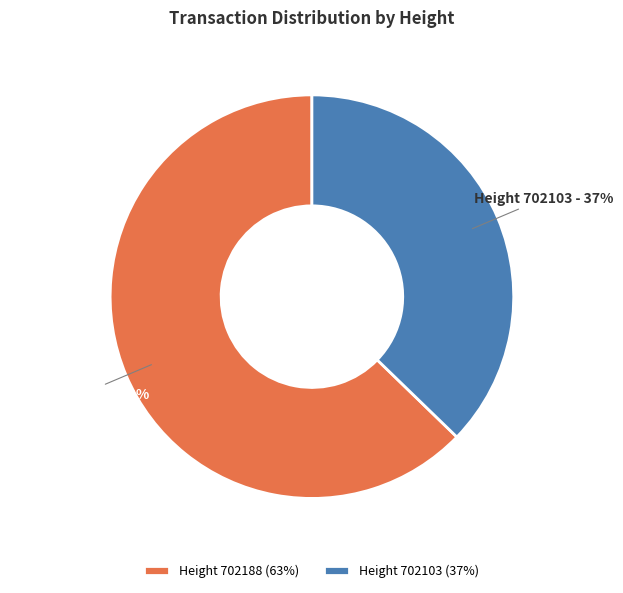

Count the number of slices in the pie.

2